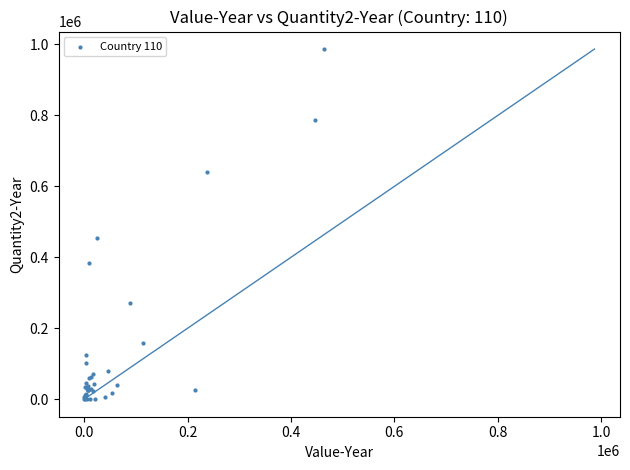

What Y value in the scatter plot is closest to 493494?

455520